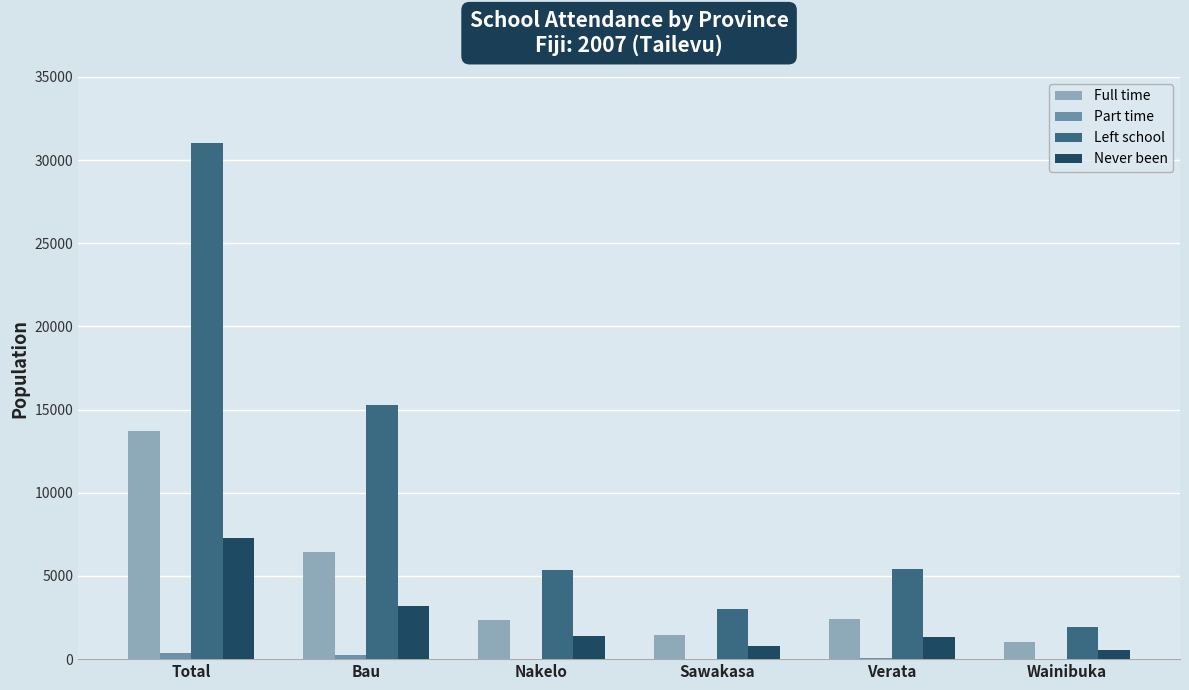

Which series changed the most between Nakelo and Sawakasa?

Left school